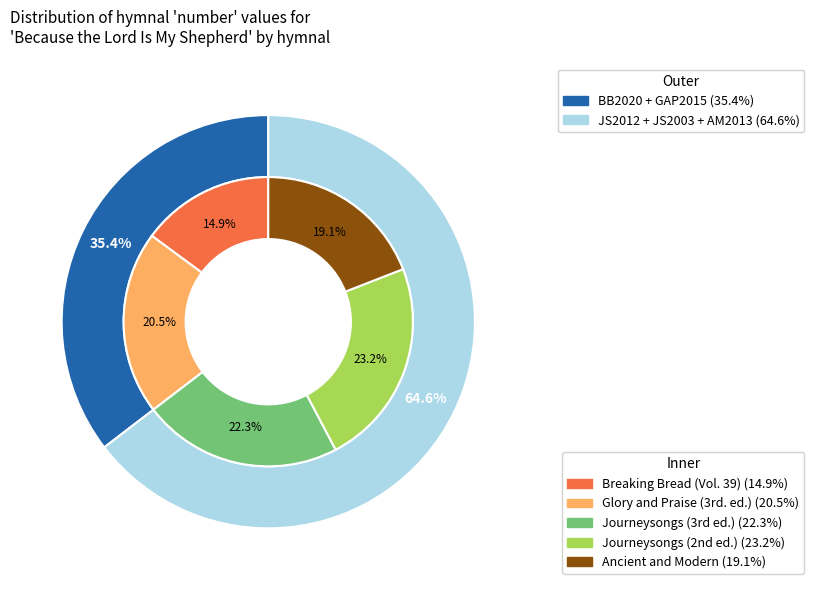

To the nearest percent, what portion does Breaking Bread (Vol. 39) represent?

15%